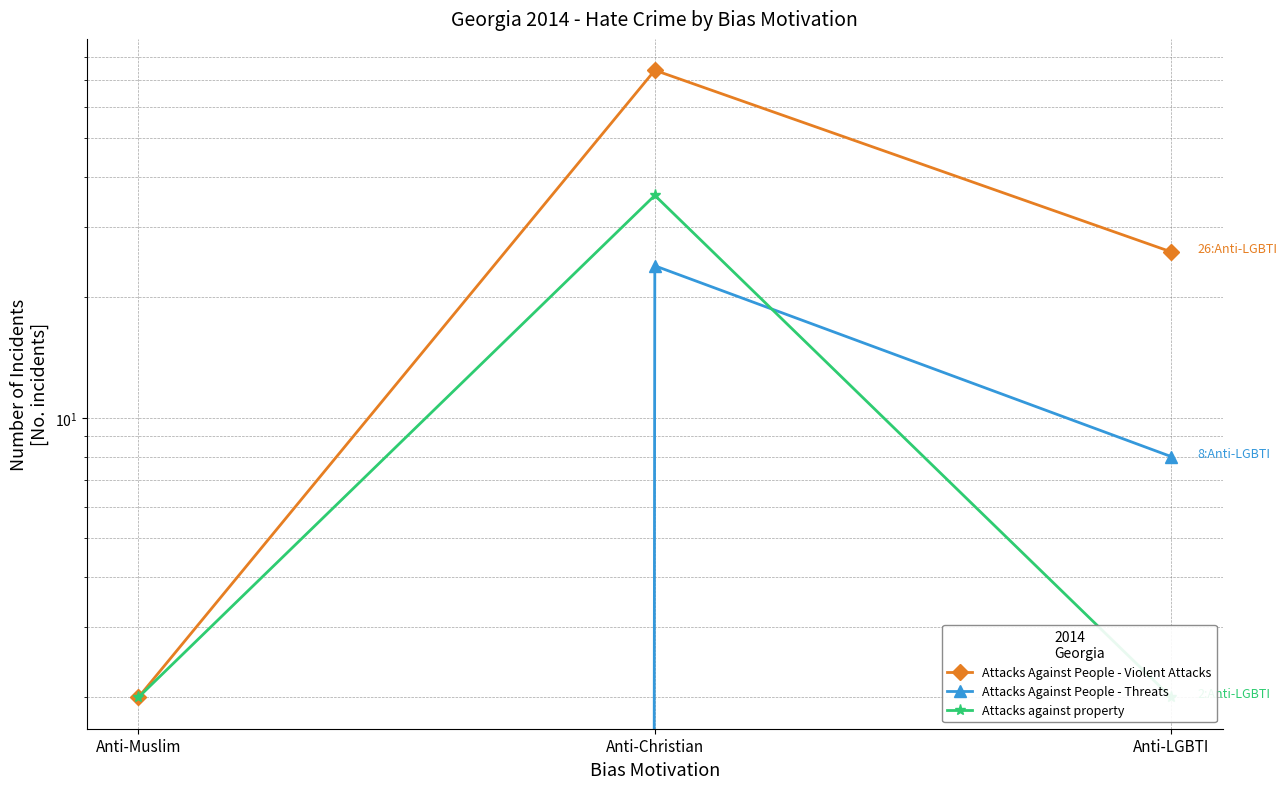

What is the label of the 1st point from the right?

Anti-LGBTI